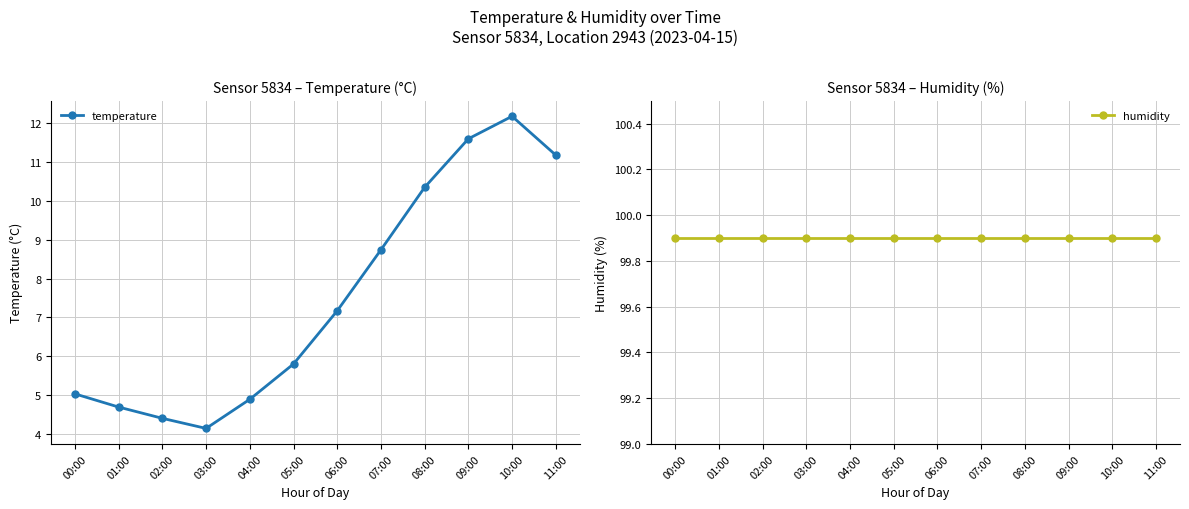

Which category has the highest value in the temperature series?

10:00